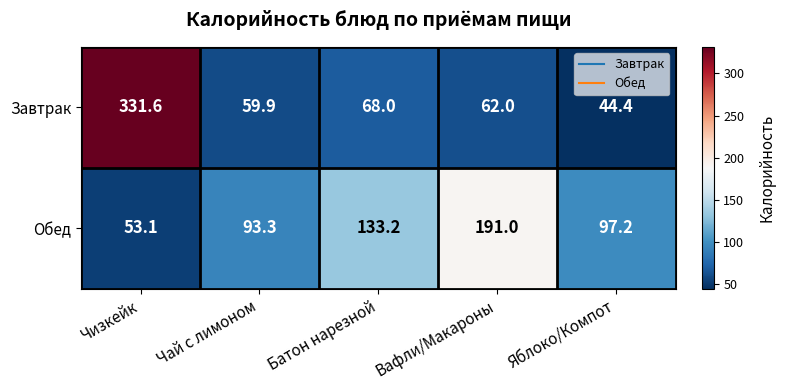

Between Чизкейк and Яблоко/Компот, which series saw the biggest shift?

Завтрак